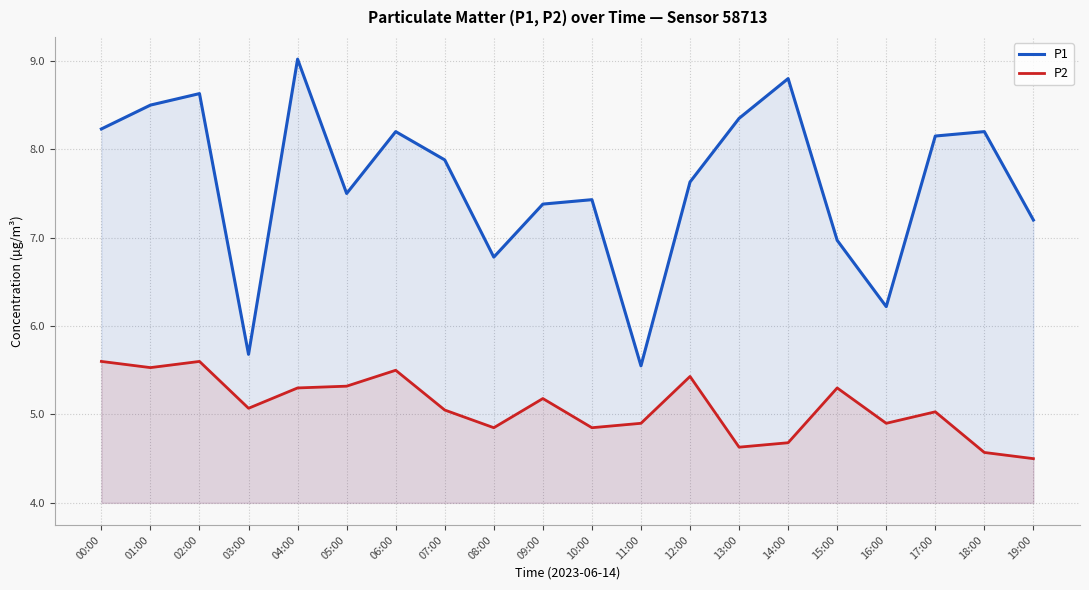

What is the difference between the maximum and second lowest values in the P2 series?

1.0